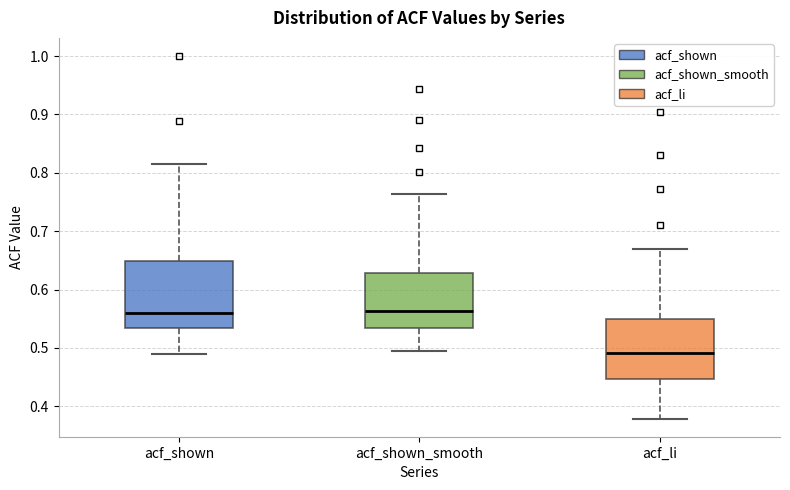

Reading left to right, read every box against the y-axis: the position of its median line, the range the box covers, and the ends of its whiskers. The values are not printed on the chart, so give them approximately, as read against the axis.

acf_shown: median 0.56, box 0.53 to 0.65, whiskers 0.49 to 0.82
acf_shown_smooth: median 0.56, box 0.53 to 0.63, whiskers 0.49 to 0.76
acf_li: median 0.49, box 0.45 to 0.55, whiskers 0.38 to 0.67